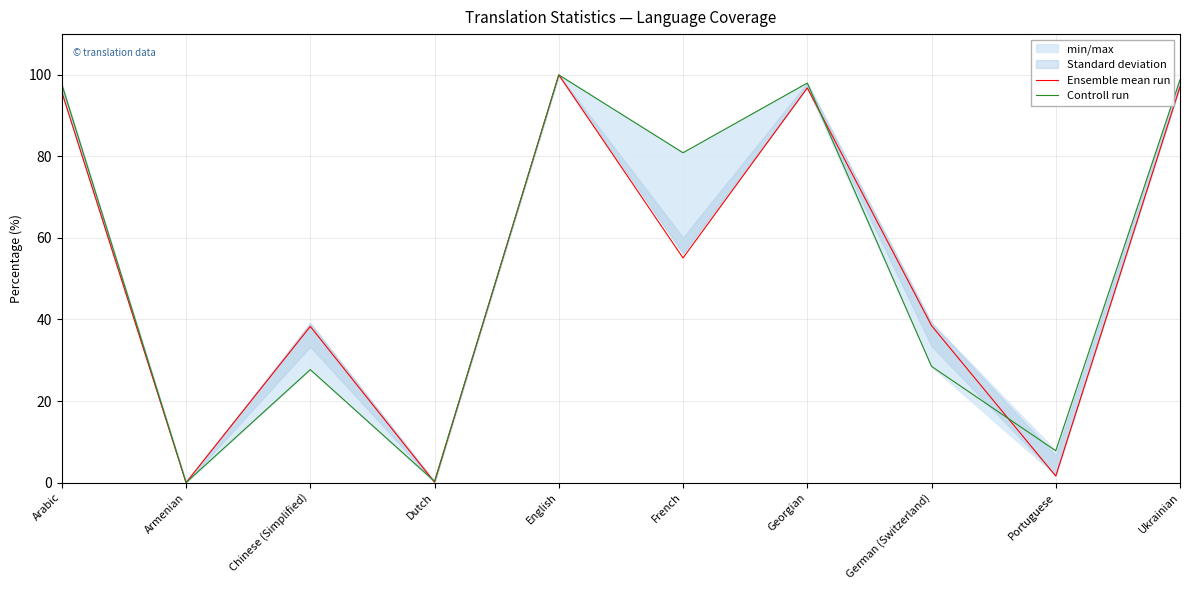

What is the total value across all series at Portuguese?

9.4